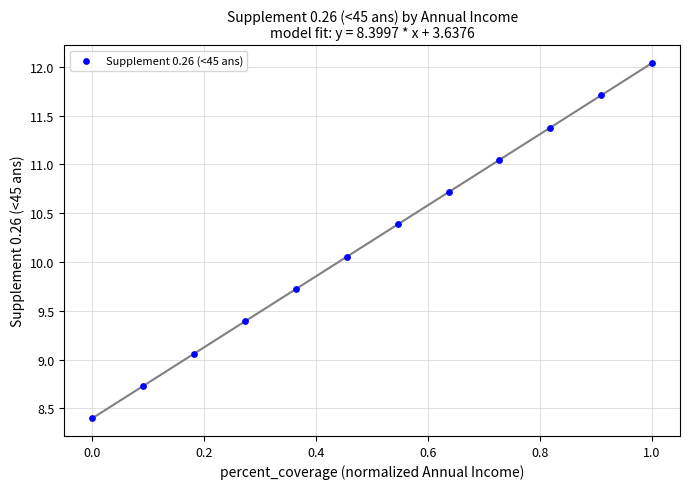

What is the range of Y values (max minus min)?

3.6